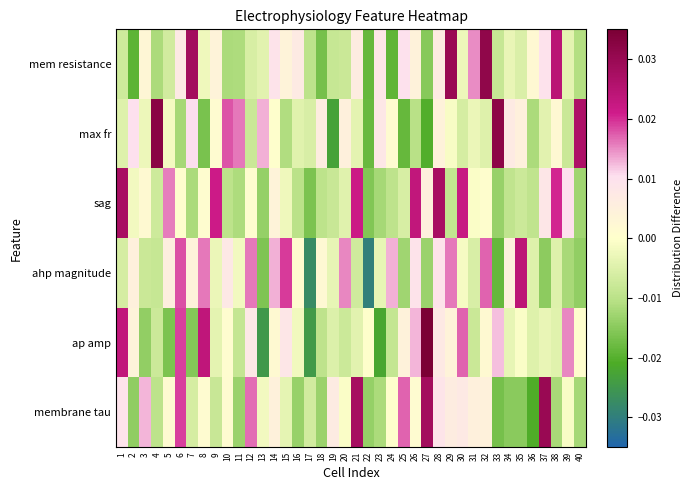

How many categories are shown in the chart?

40